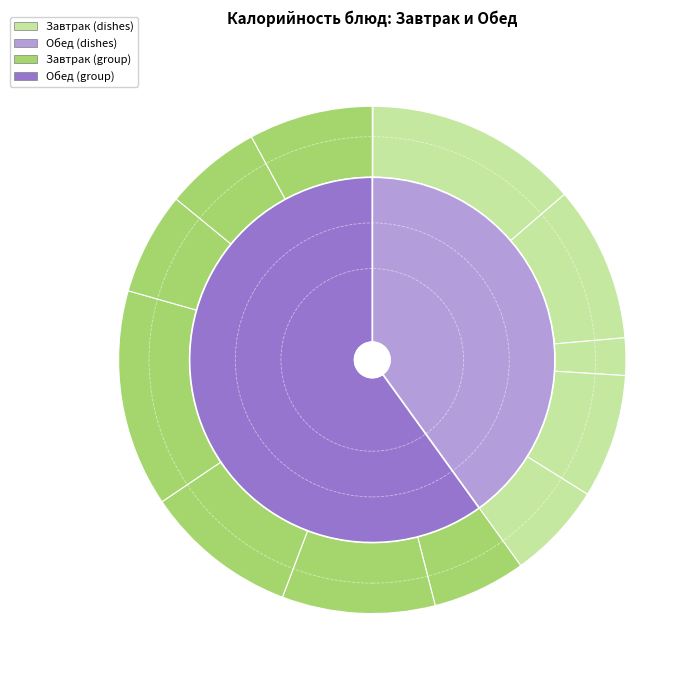

What percentage is the Чай с лимоном slice, to the nearest percent?

2%